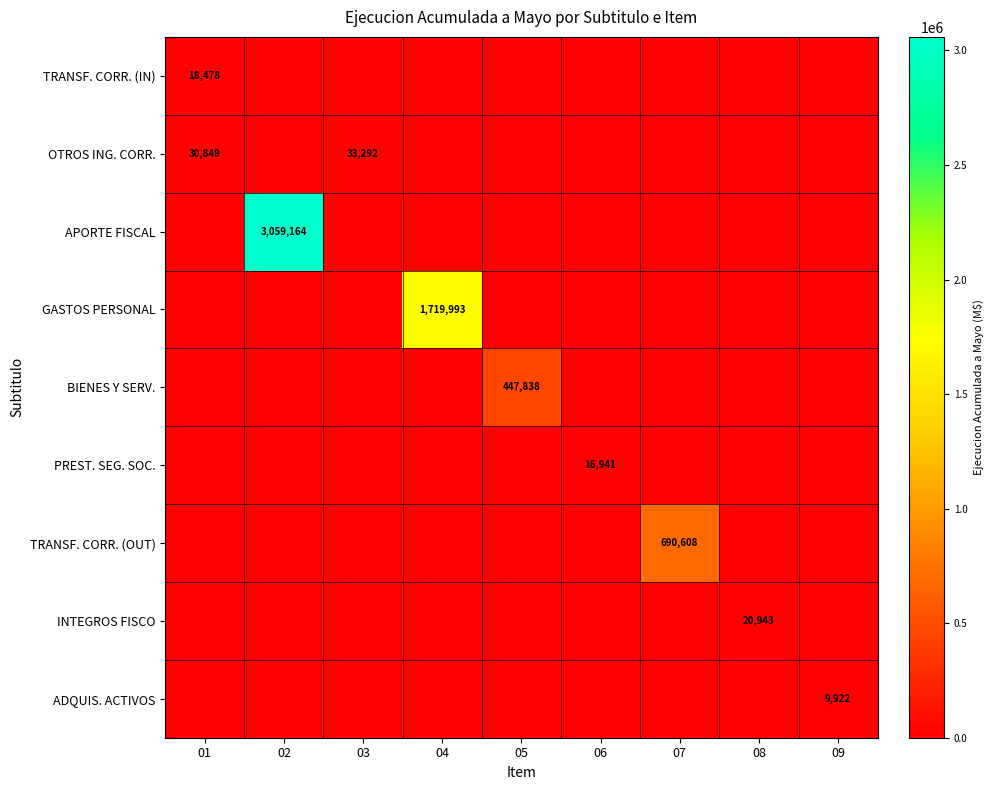

Rank the series by their maximum value, from lowest to highest.

ADQUIS. ACTIVOS, PREST. SEG. SOC., TRANSF. CORR. (IN), INTEGROS FISCO, OTROS ING. CORR., BIENES Y SERV., TRANSF. CORR. (OUT), GASTOS PERSONAL, APORTE FISCAL